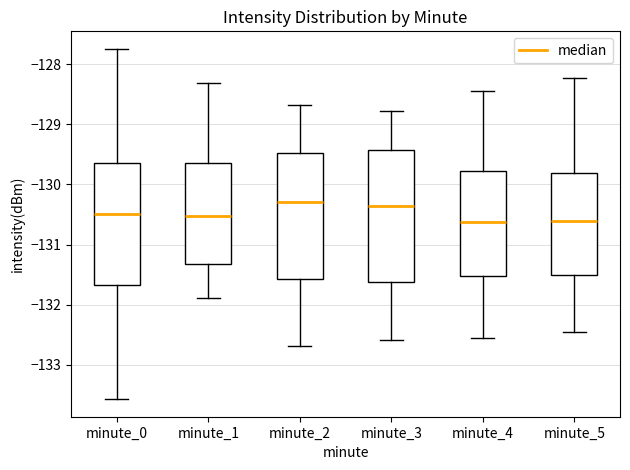

Which box is the tallest, from its lower edge to its upper edge?

minute_3